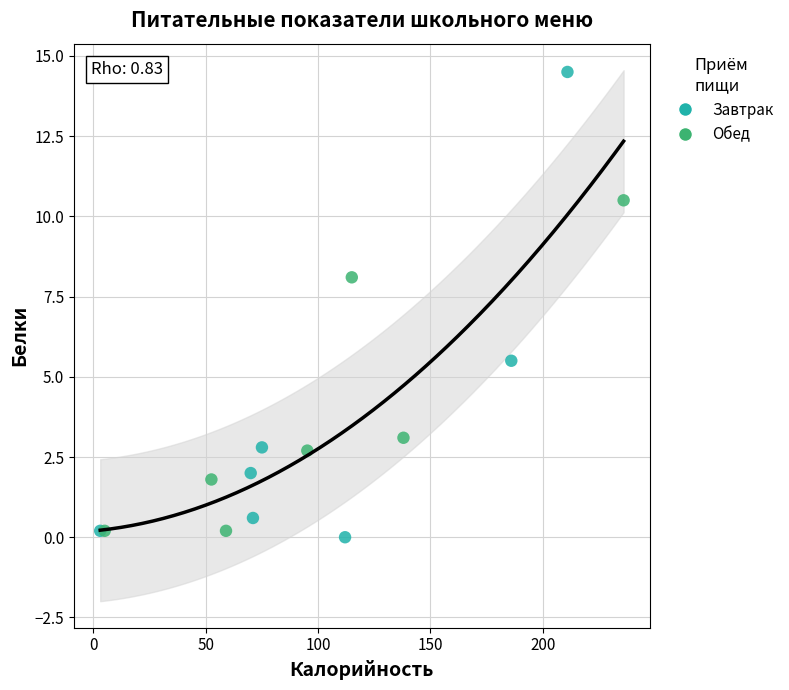

Which series has the largest Y range (max minus min)?

Завтрак